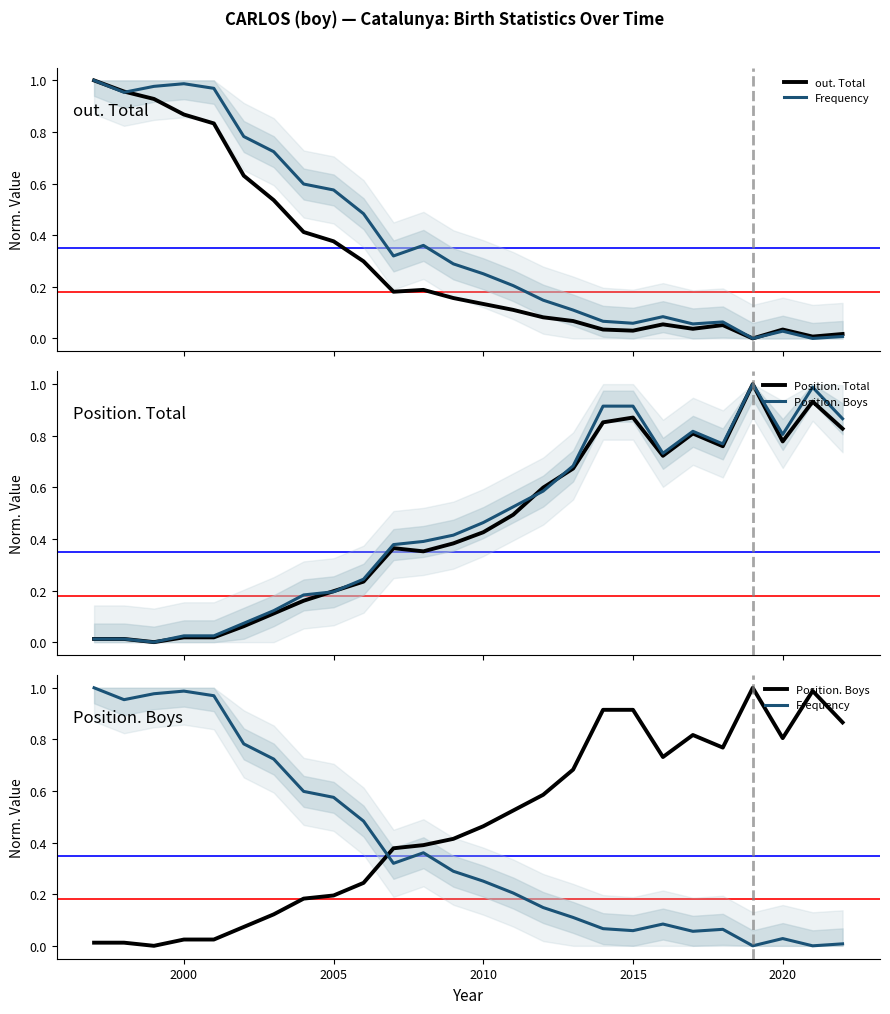

How many lines are shown in the chart?

4